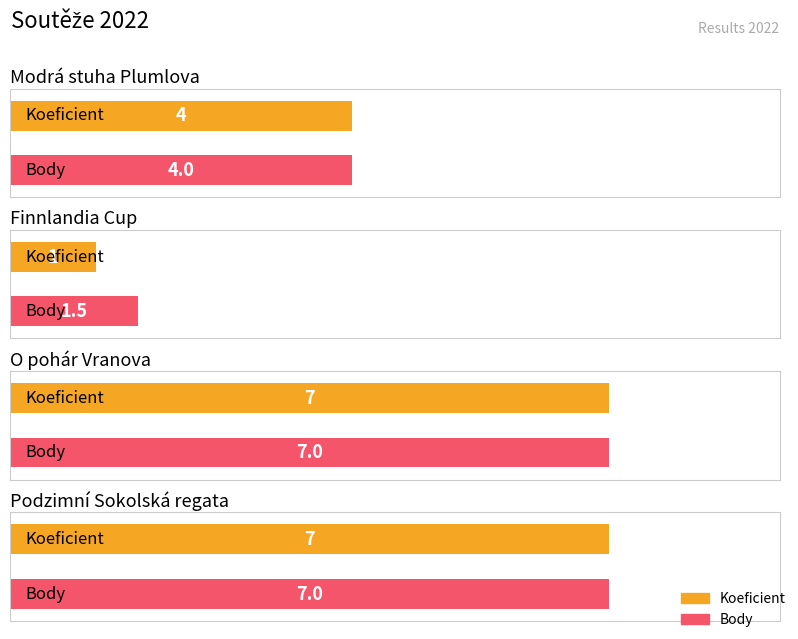

At which label does Body reach its minimum?

Finnlandia Cup